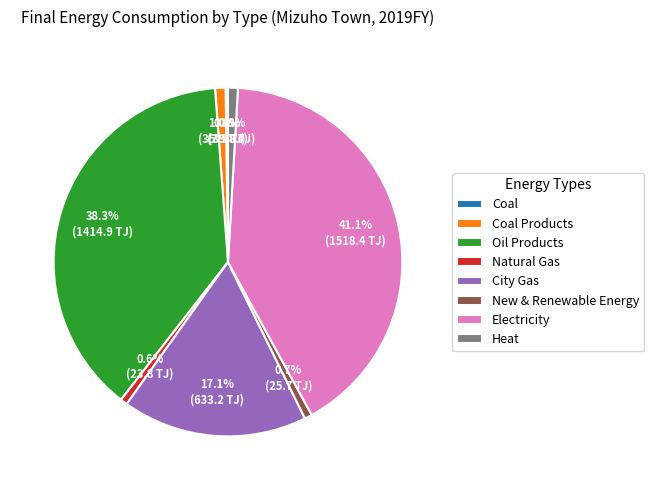

To the nearest percent, what portion does Heat represent?

1%